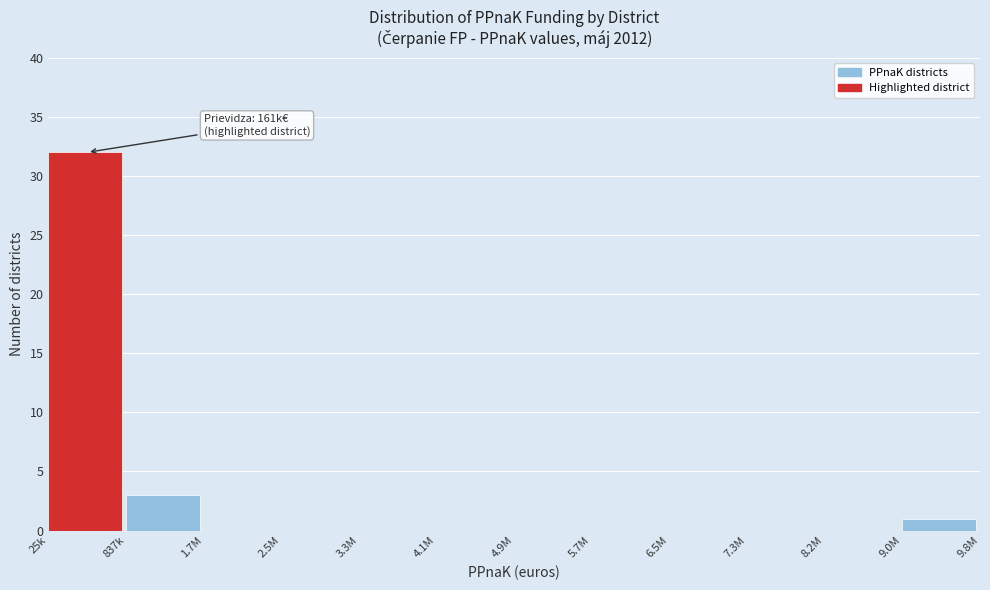

Reading left to right, transcribe all the data shown in this chart.

25k=32	837k=3	1.7M=0	2.5M=0	3.3M=0	4.1M=0	4.9M=0	5.7M=0	6.5M=0	7.3M=0	8.2M=0	9.0M=1